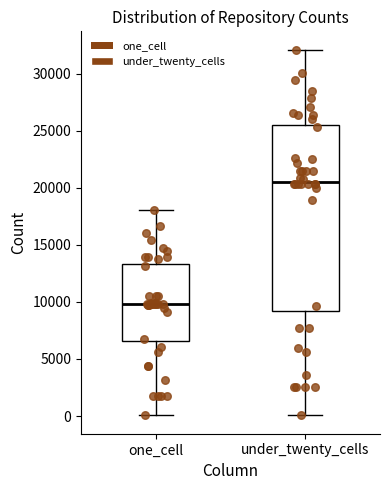

Reading left to right, transcribe this box plot: for each box, give where its median line is, the range the box spans, and where its two whiskers end, as read against the y-axis. The values are not printed on the chart, so give them approximately, as read against the axis.

one_cell: median 10000, box 6500 to 13500, whiskers 0 to 18000
under_twenty_cells: median 20500, box 9000 to 25500, whiskers 0 to 32000